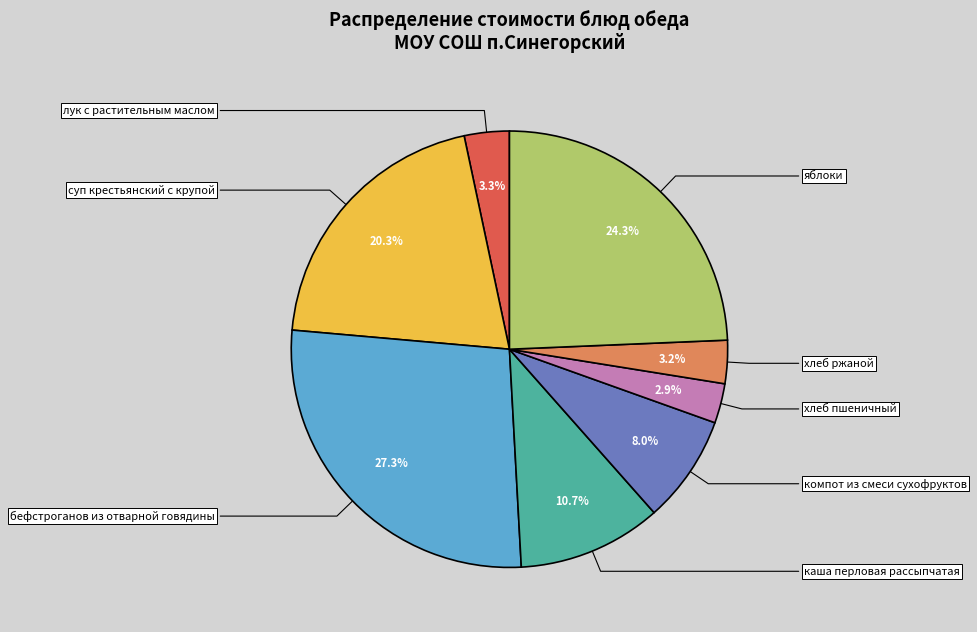

How many slices are in this pie chart?

8